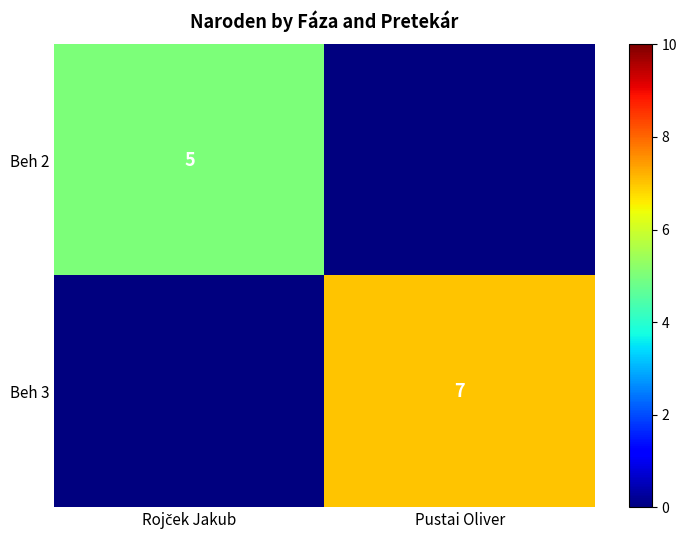

How many data points in Beh 3 are less than 7?

1